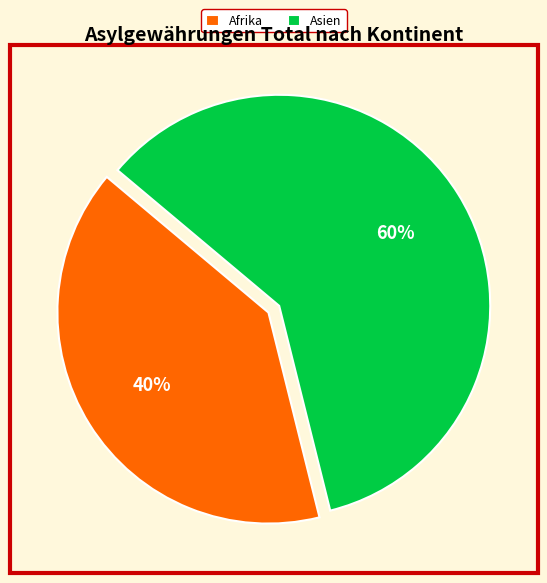

Which slice is the largest?

Asien